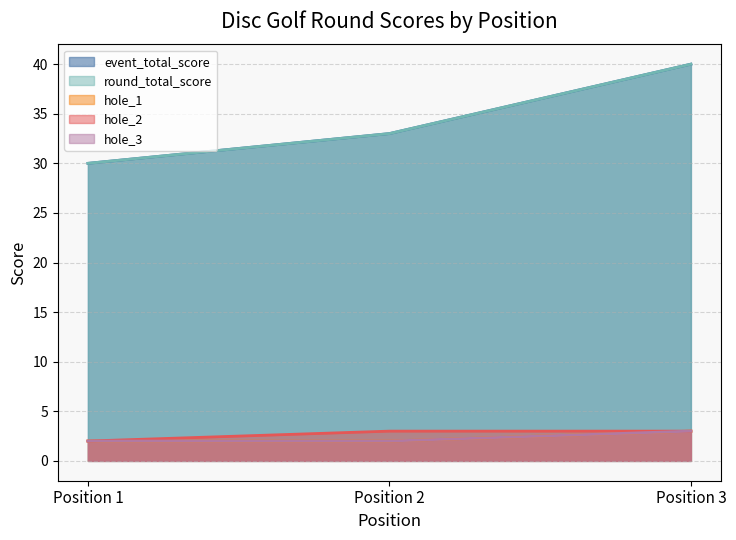

Rank the categories by hole_3 value from highest to lowest.

Position 3, Position 1, Position 2